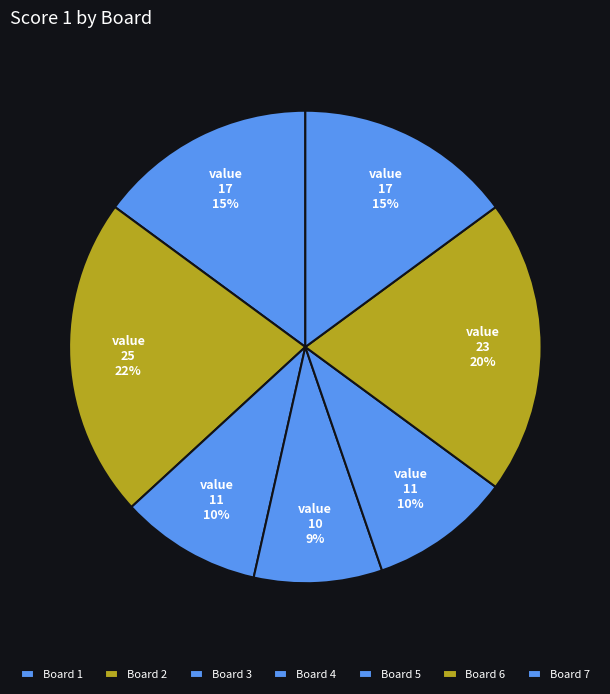

Count the number of slices in the pie.

7